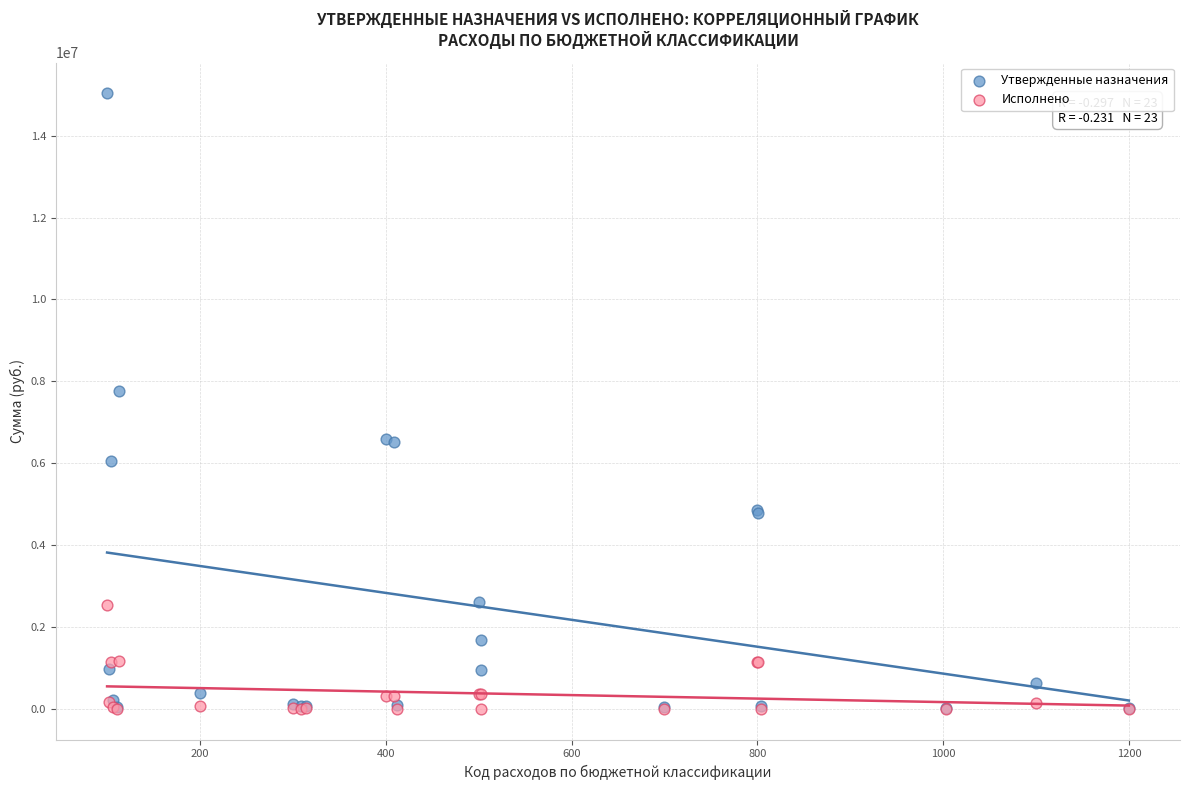

Across all series, what Y value is closest to 7517190?

7758680.0